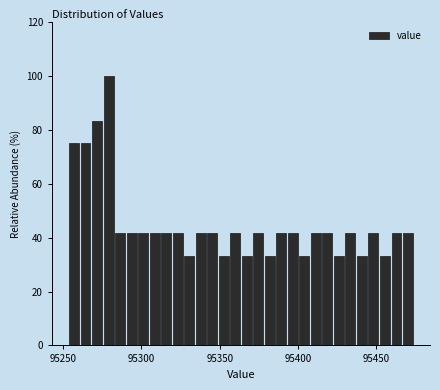

Read against the x-axis, roughly where is the centre of the tallest bar?

95280